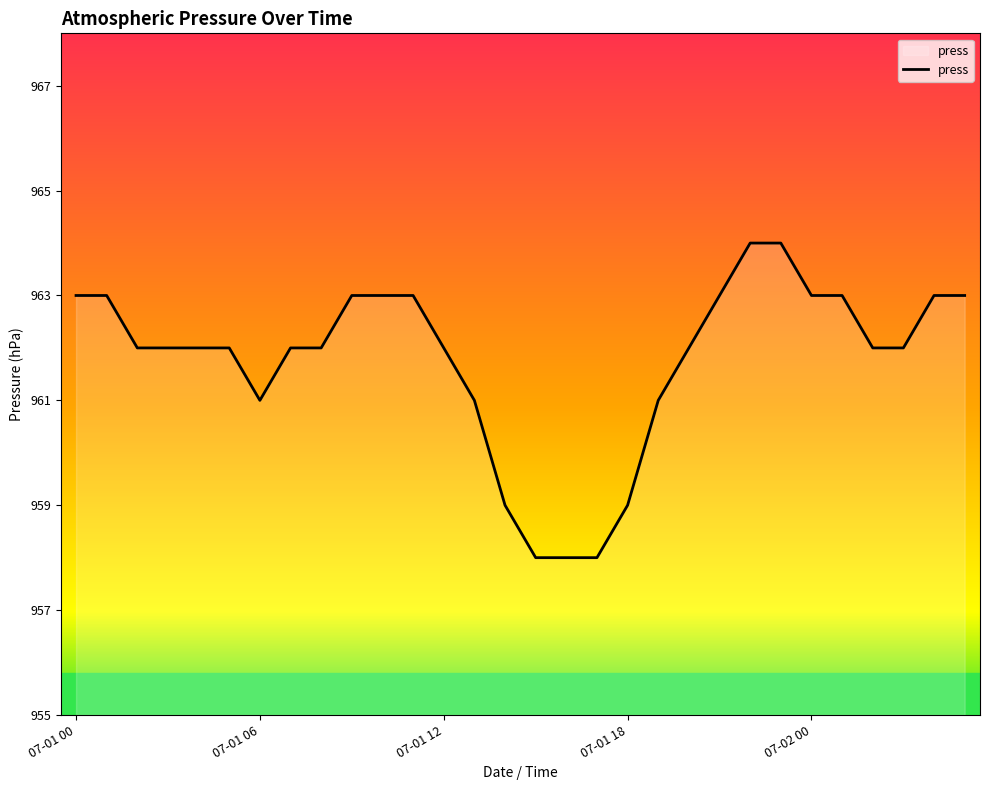

Does the chart display data point markers on the line(s)?

No